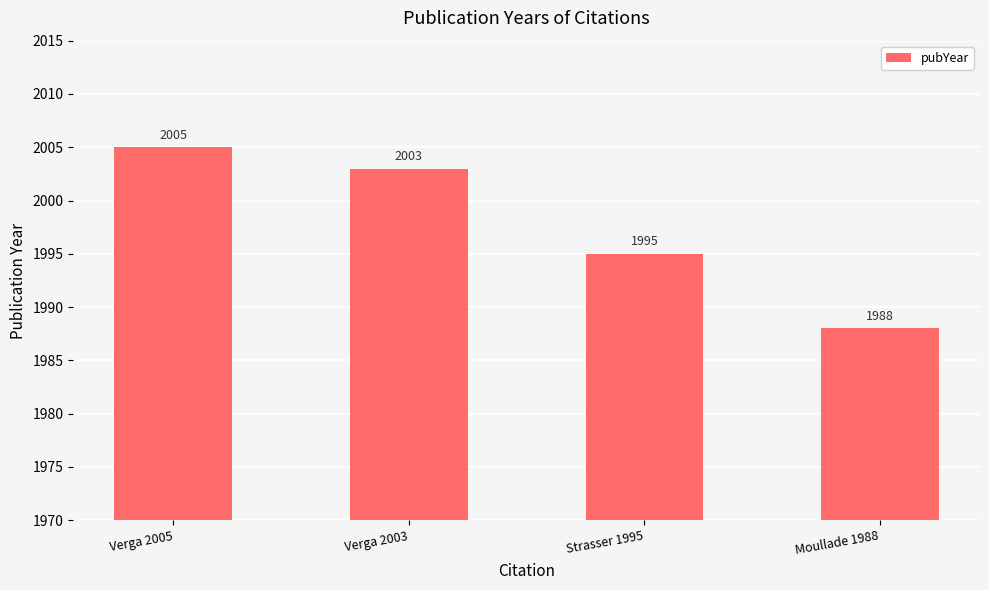

Are the bars horizontal?

No